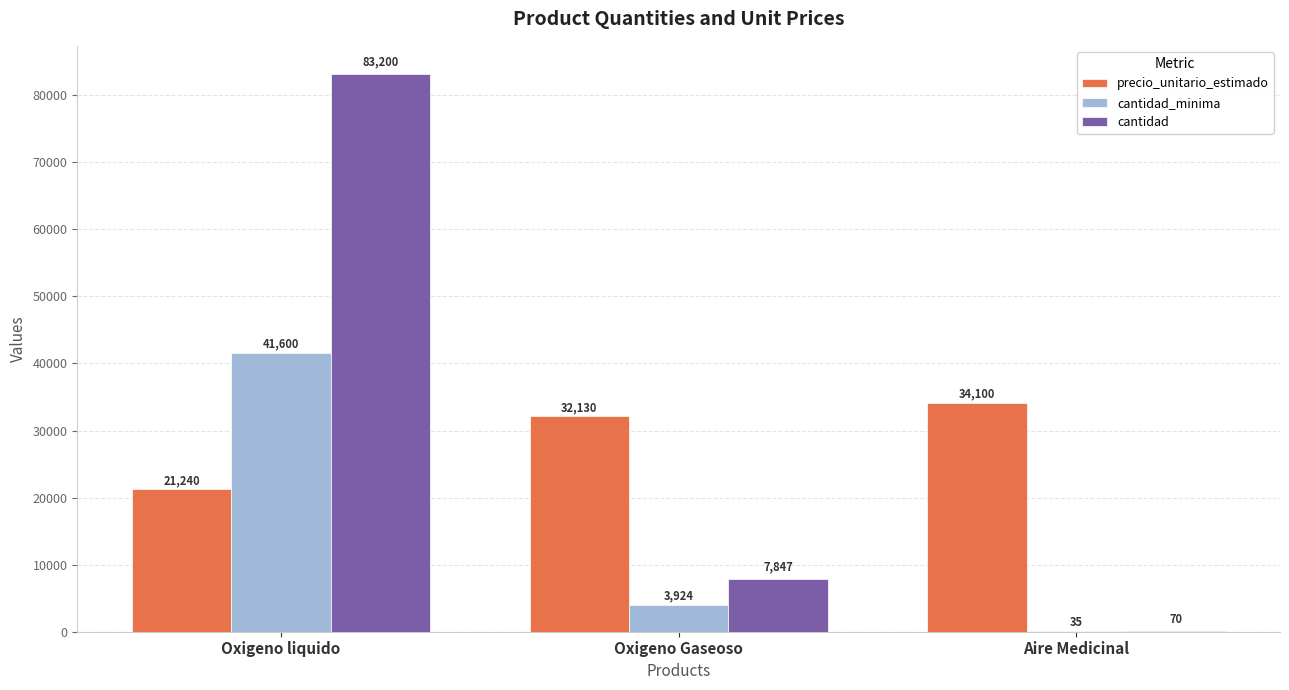

What is the sum of all cantidad_minima values?

45559